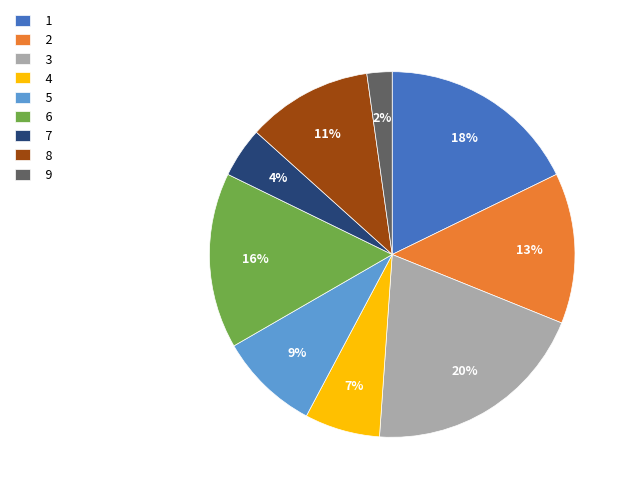

Which slice is the largest?

3